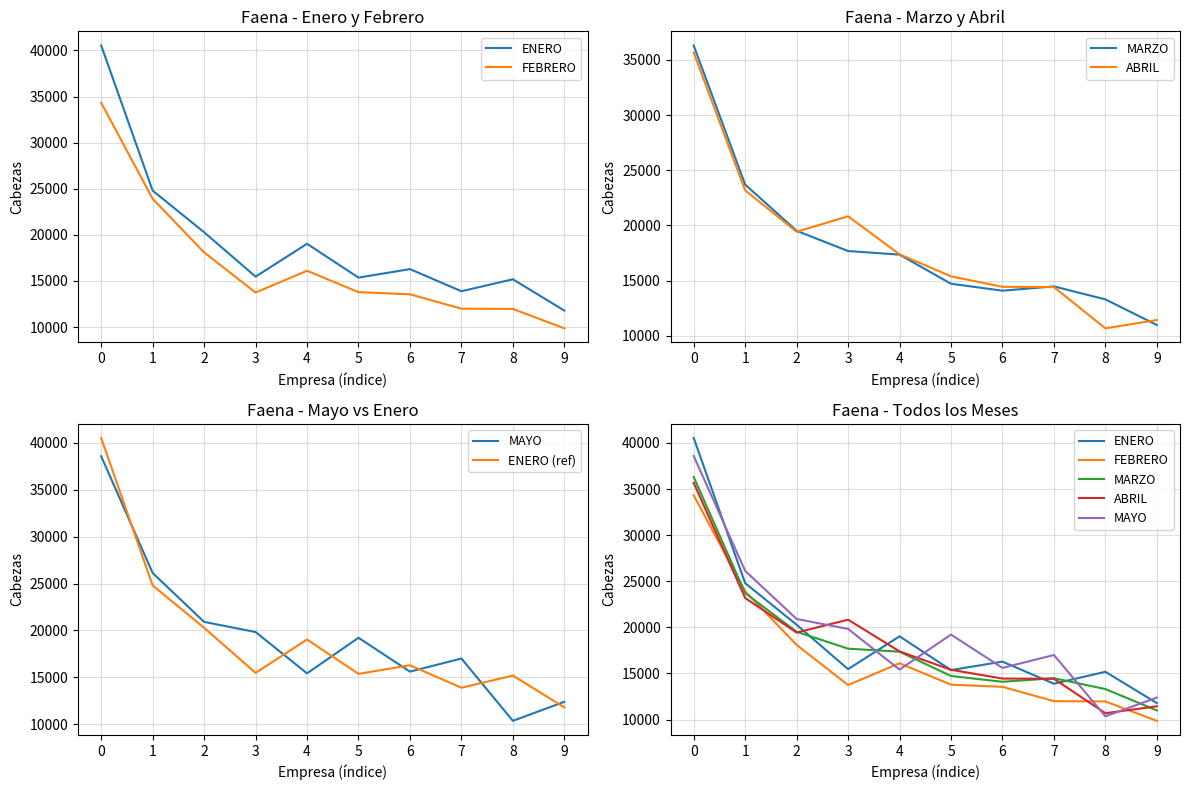

How many lines are shown in the chart?

6